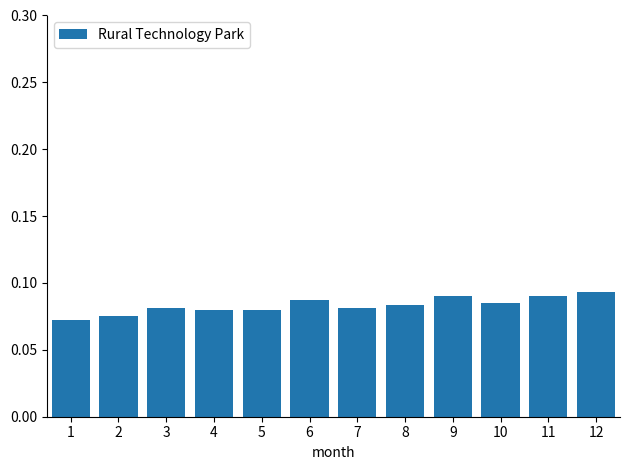

How many values are between 0 and 1?

12